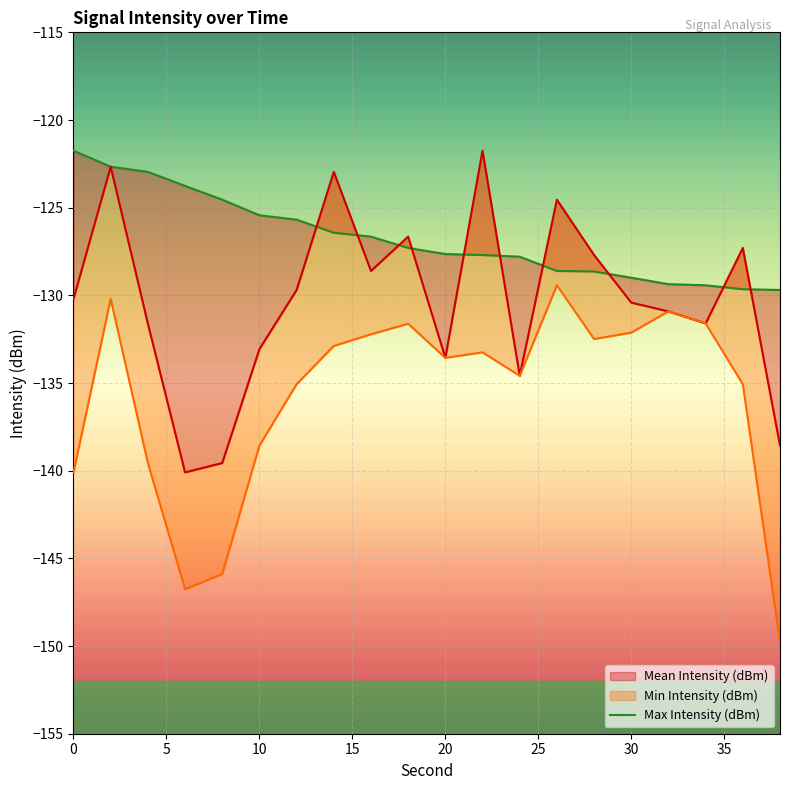

Reading right to left, what are all the values shown in this chart?

-129.7	-129.6	-129.4	-129.4	-129.0	-128.6	-128.6	-127.8	-127.7	-127.6	-127.3	-126.7	-126.4	-125.7	-125.4	-124.5	-123.8	-123.0	-122.7	-121.7